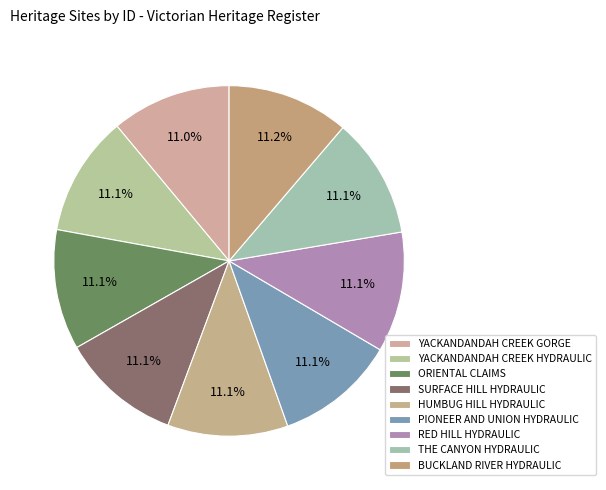

Is the sum of RED HILL HYDRAULIC and THE CANYON HYDRAULIC greater than half?

No